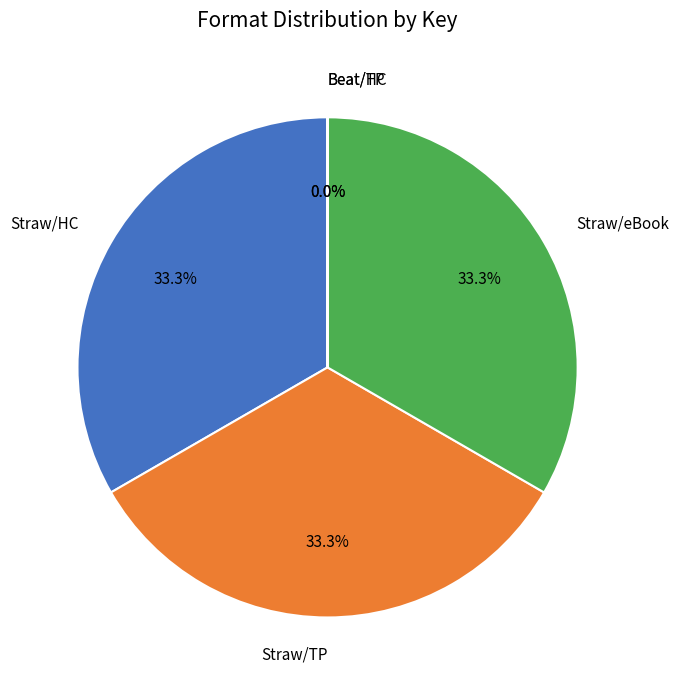

What percentage do Straw/HC and Straw/eBook together represent?

66.7%